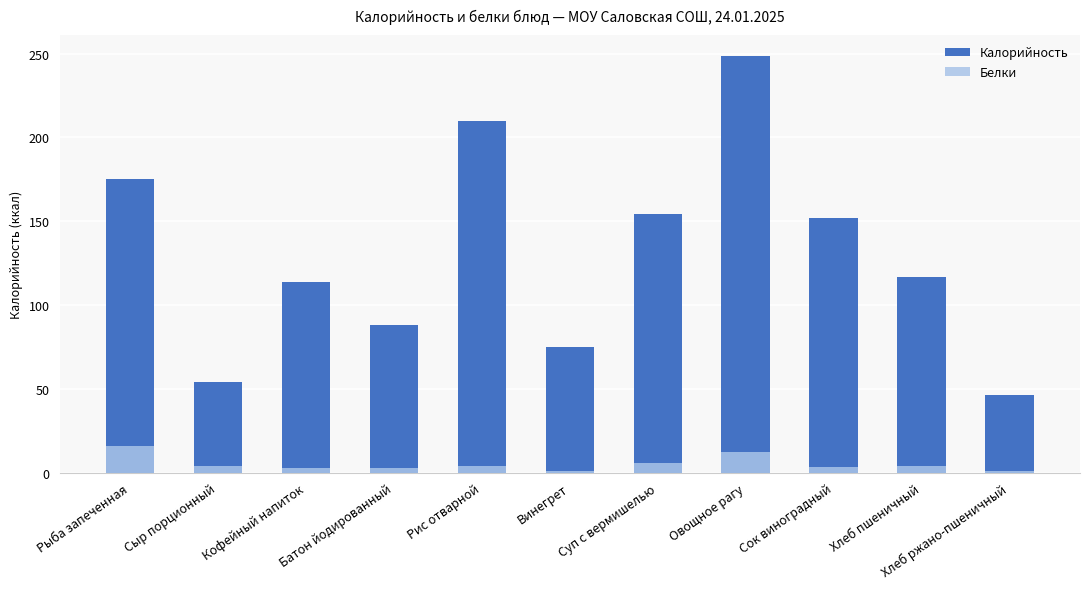

What is the smallest value displayed?

0.8